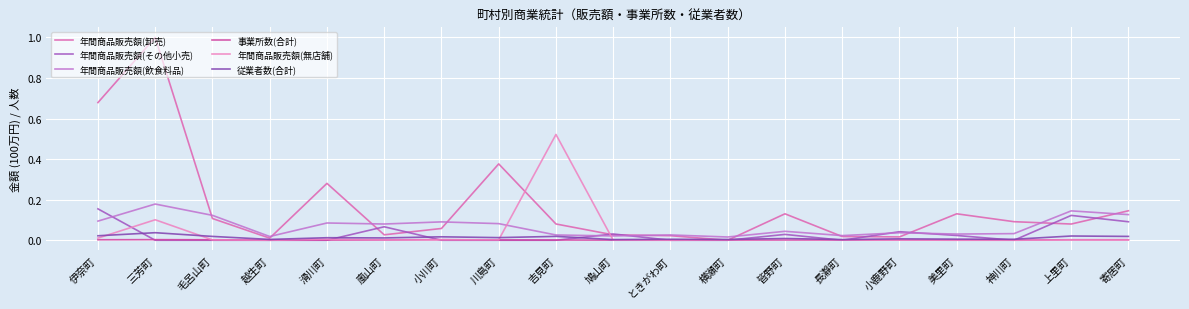

How many values in 年間商品販売額(卸売) are above zero?

18